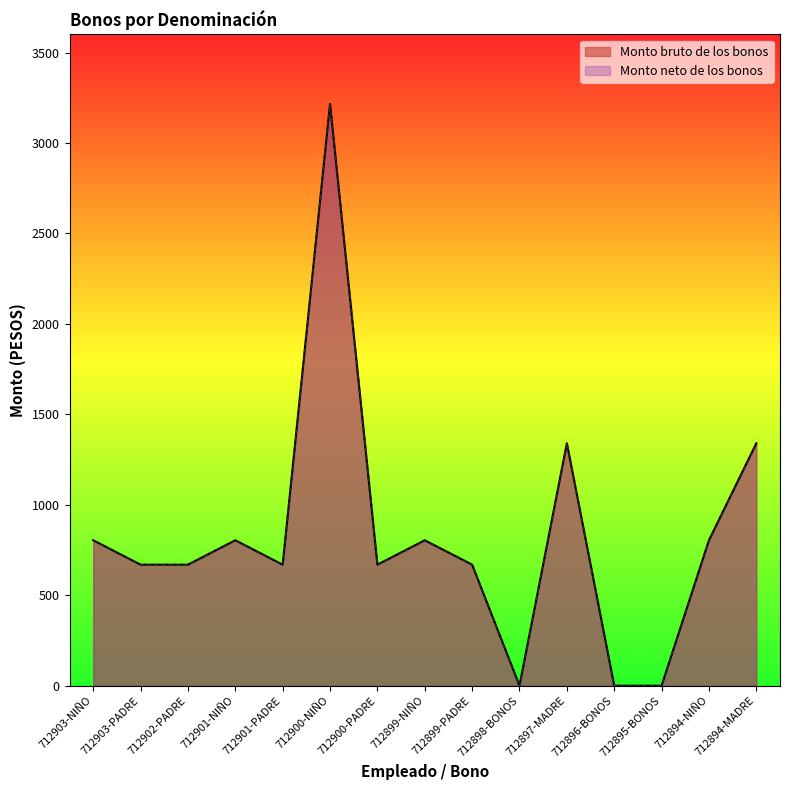

At how many categories does at least one series exceed 2228?

1